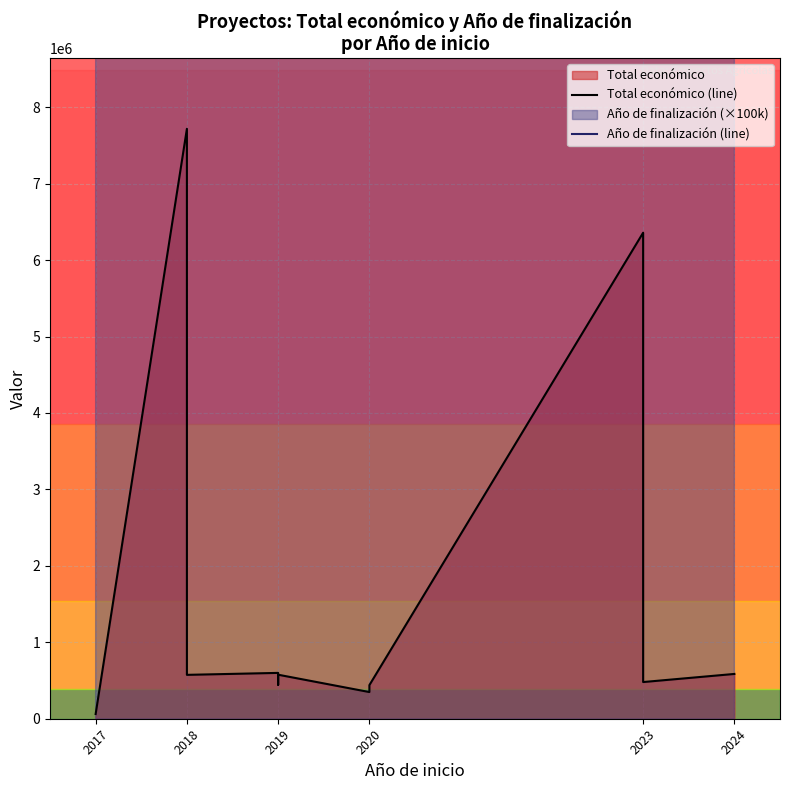

True or false: Total económico (line) has a value of 444167 at 2019.

True